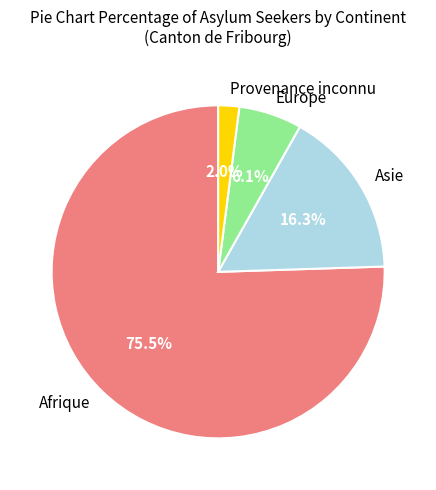

Rank the categories by value from lowest to highest.

Provenance inconnu, Europe, Asie, Afrique